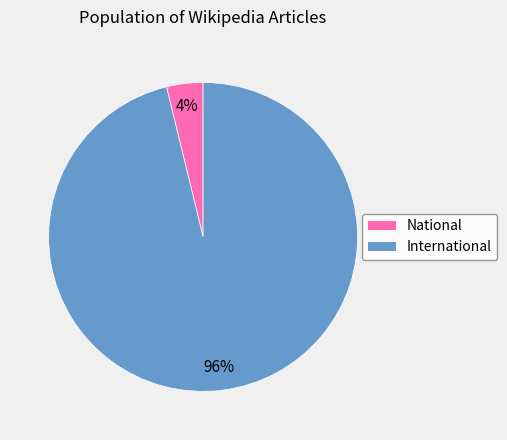

Which slice is the smallest?

National